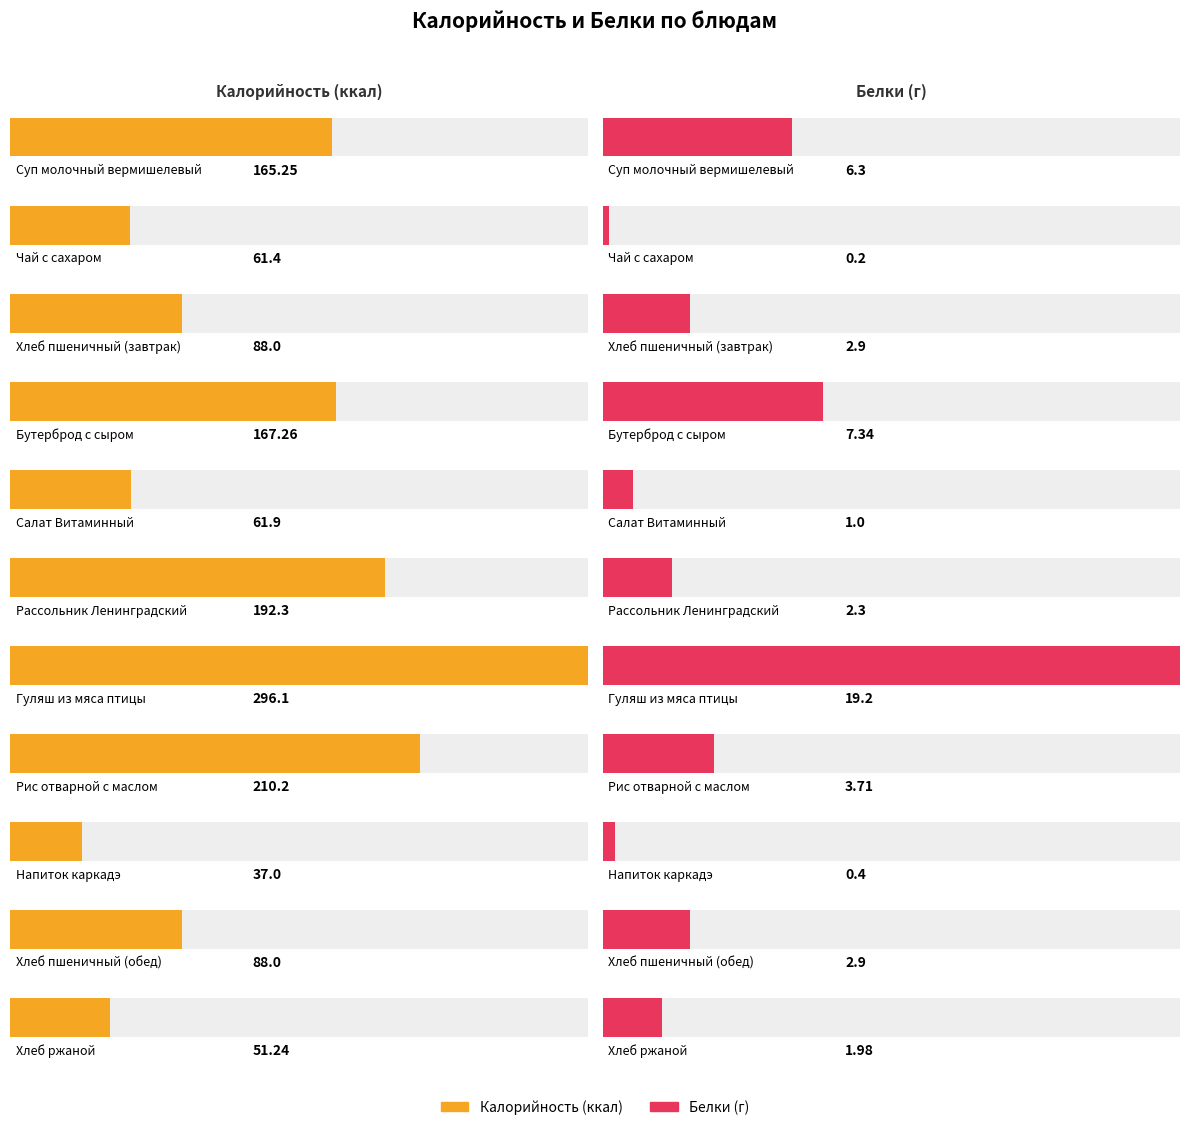

Reading right to left, what are all the values shown in this chart?

Калорийность: 51.2	88.0	37.0	210.2	296.1	192.3	61.9	167.3	88.0	61.4	165.2
Белки: 2.0	2.9	0.4	3.7	19.2	2.3	1.0	7.3	2.9	0.2	6.3